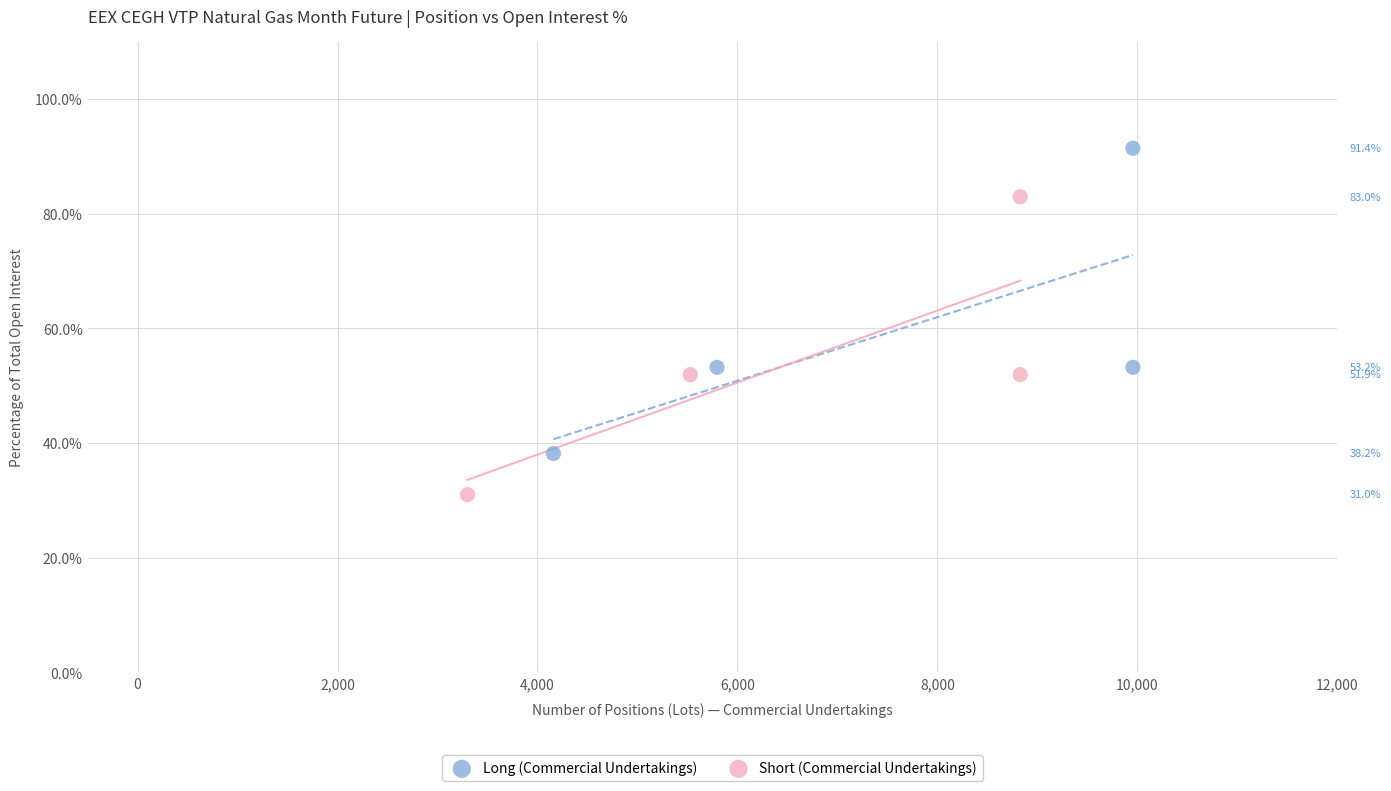

Which series reaches the minimum Y coordinate?

Short (Commercial Undertakings)